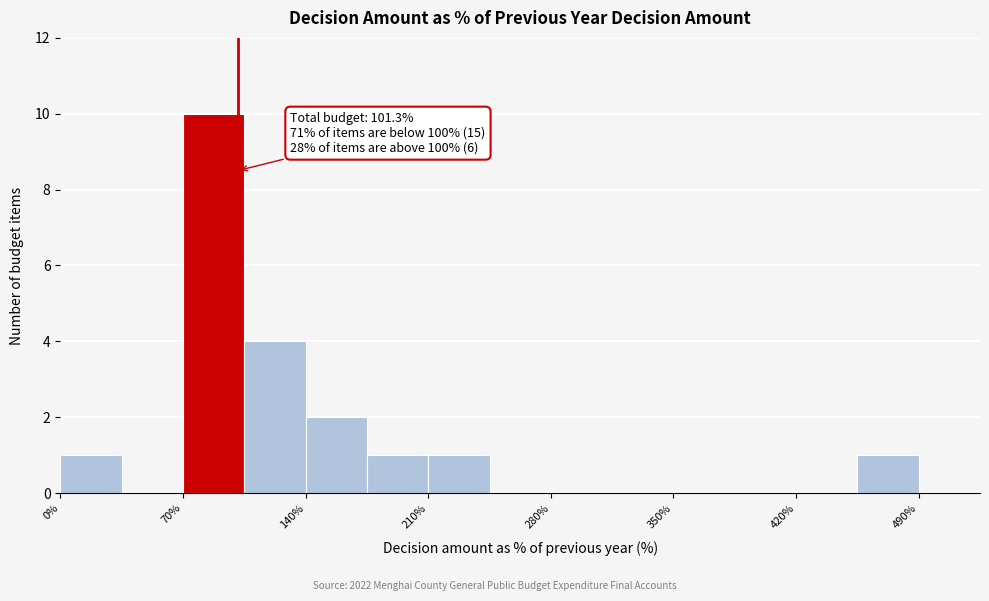

Read against the x-axis, roughly where is the centre of the tallest bar?

90